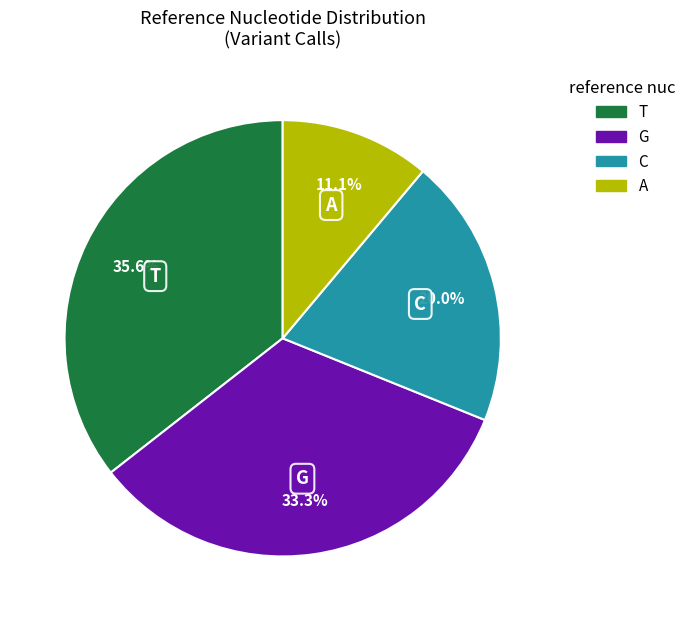

Count the number of slices in the pie.

4